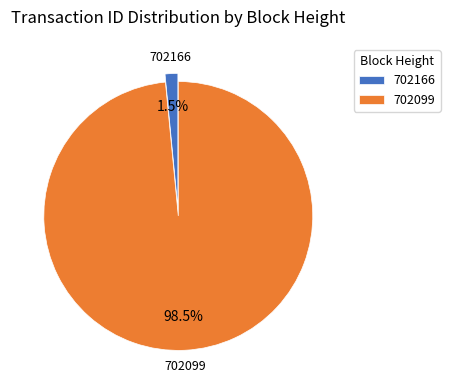

Do 702099 and 702166 together represent more than half of the pie?

Yes